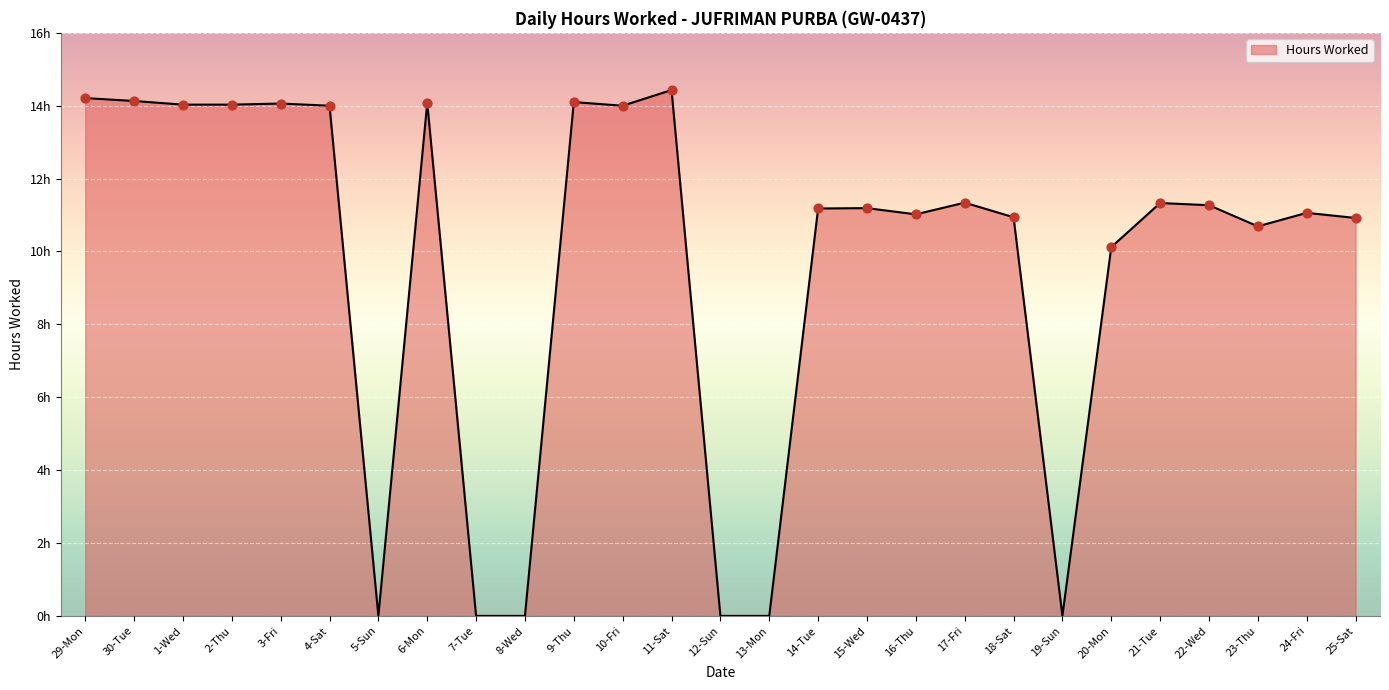

Does the chart have visible grid lines?

Yes